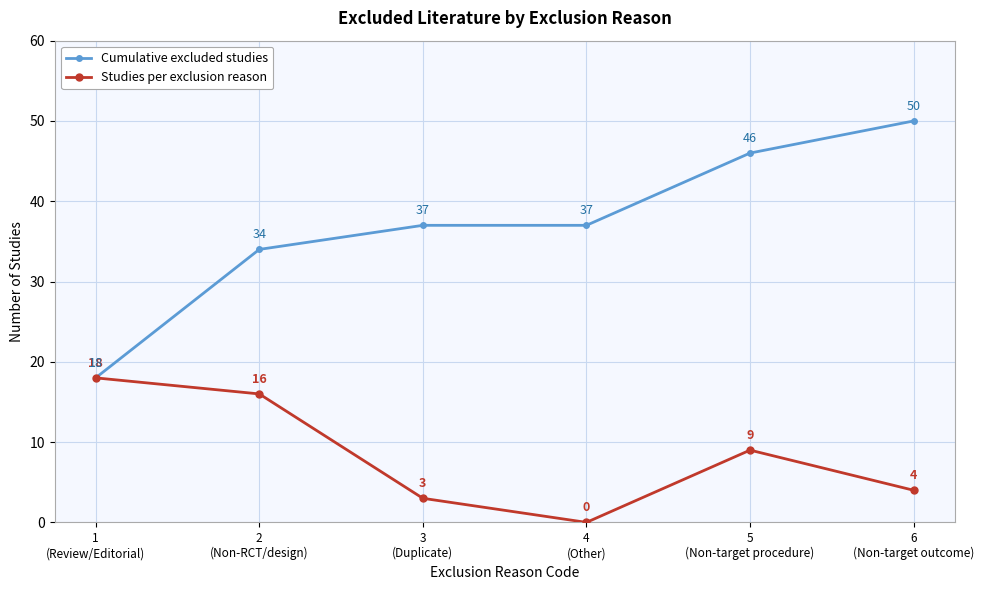

What value does the Cumulative excluded studies series have at 3
(Duplicate)?

37